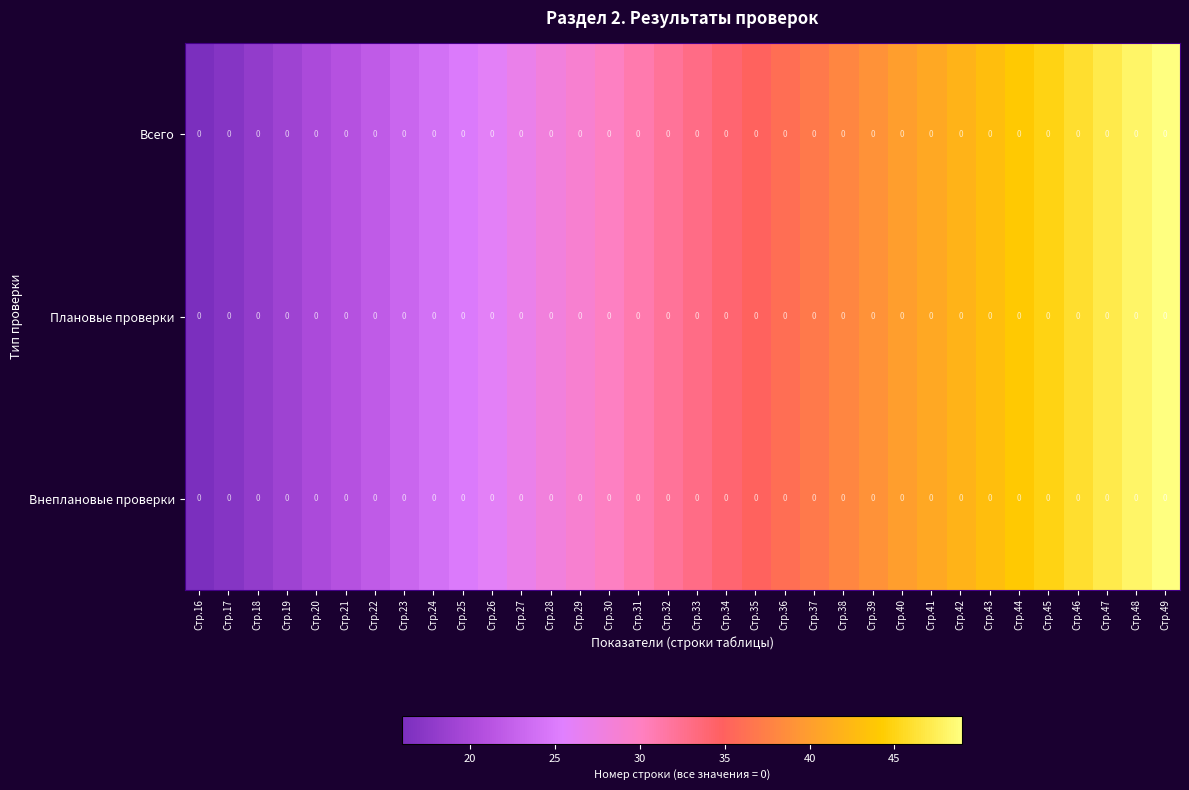

The Внеплановые проверки series shows 49 at Стр.33. True or false?

False